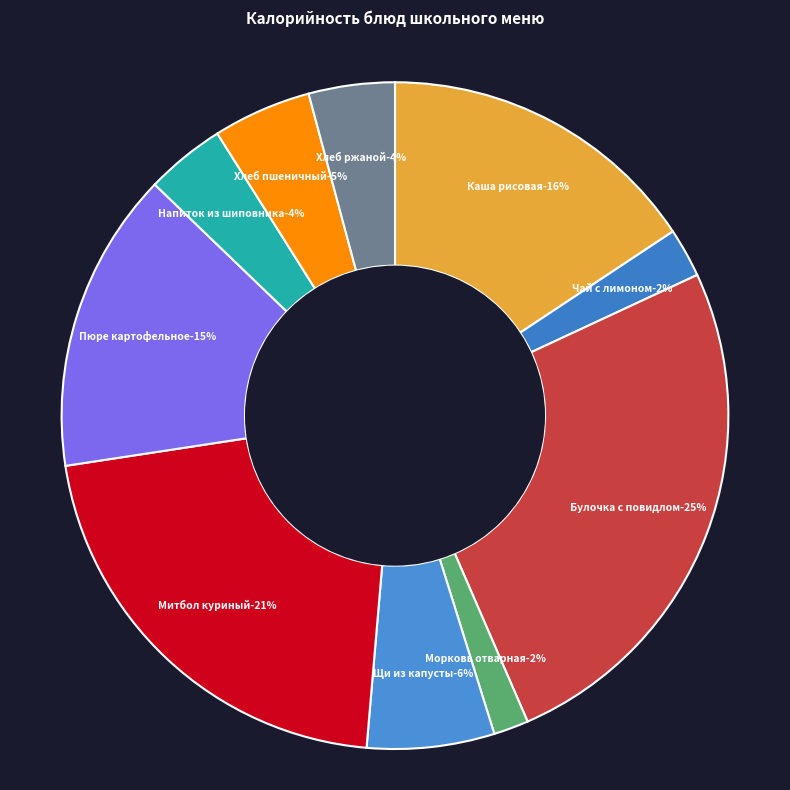

What is the ratio of the value at Булочка дорожная с повидлом to the value at Хлеб ржаной?

6.1